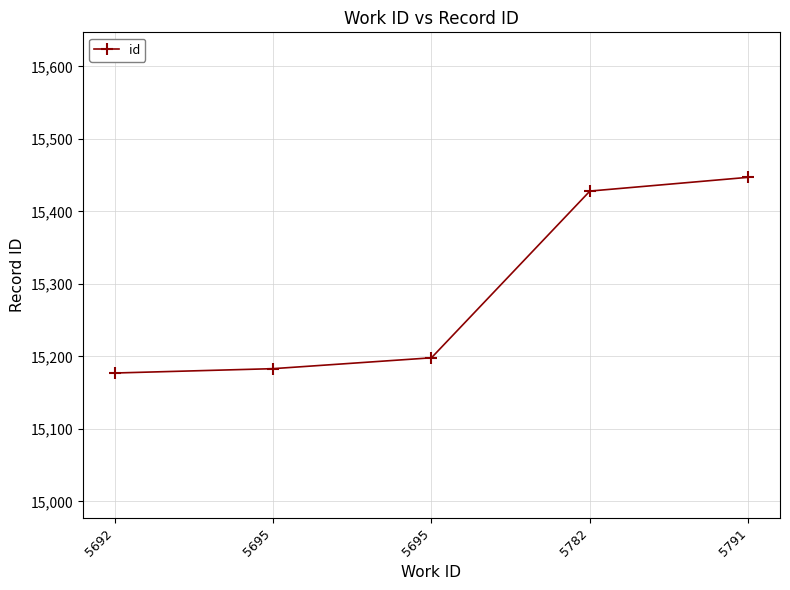

What is the value of the 2nd point from the left?

15183